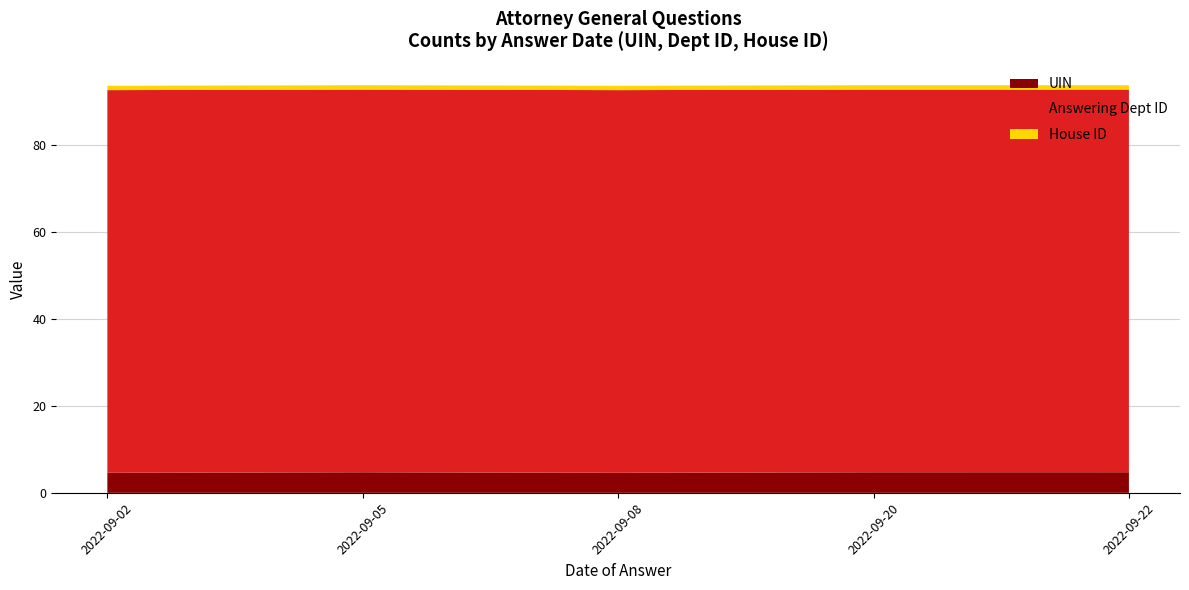

The UIN series shows 4.7 at 2022-09-20. True or false?

True